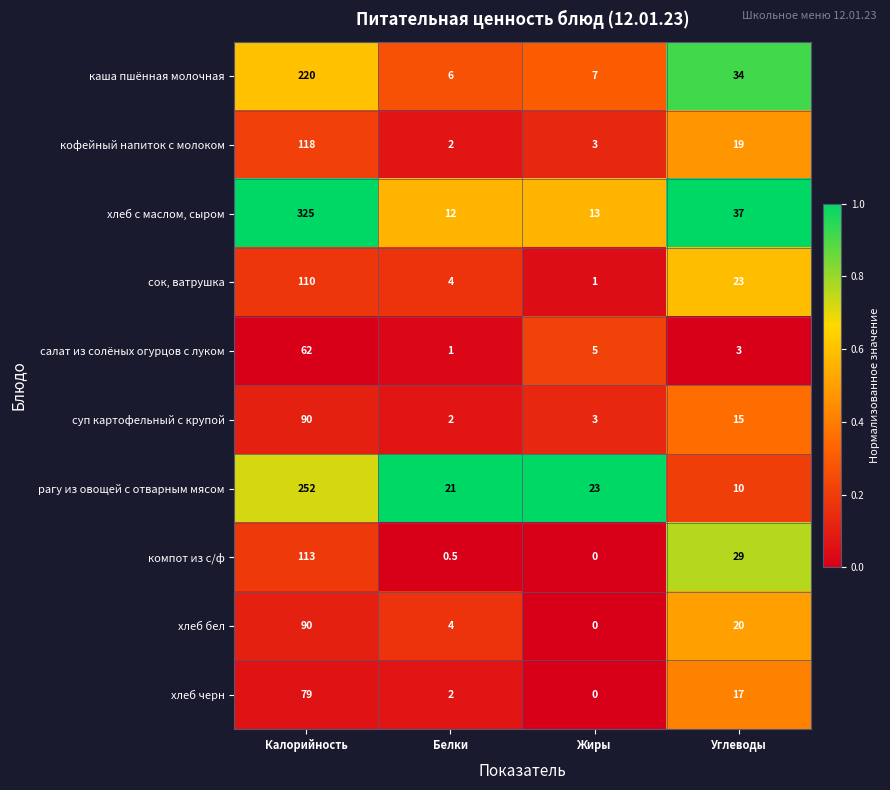

The хлеб с маслом, сыром series shows 18.4 at Белки. True or false?

False